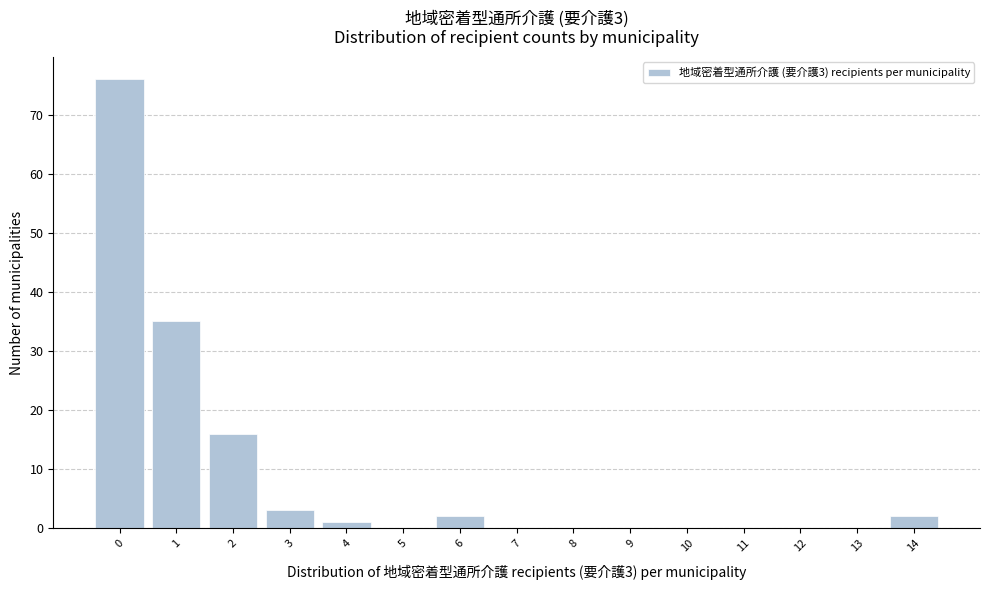

Reading left to right, extract all data points from this chart.

0=76	1=35	2=16	3=3	4=1	5=0	6=2	7=0	8=0	9=0	10=0	11=0	12=0	13=0	14=2